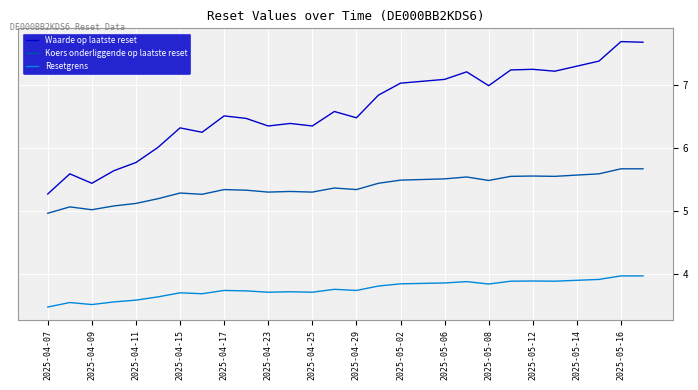

What are all the series names shown in the legend?

Waarde op laatste reset, Koers onderliggende op laatste reset, Resetgrens